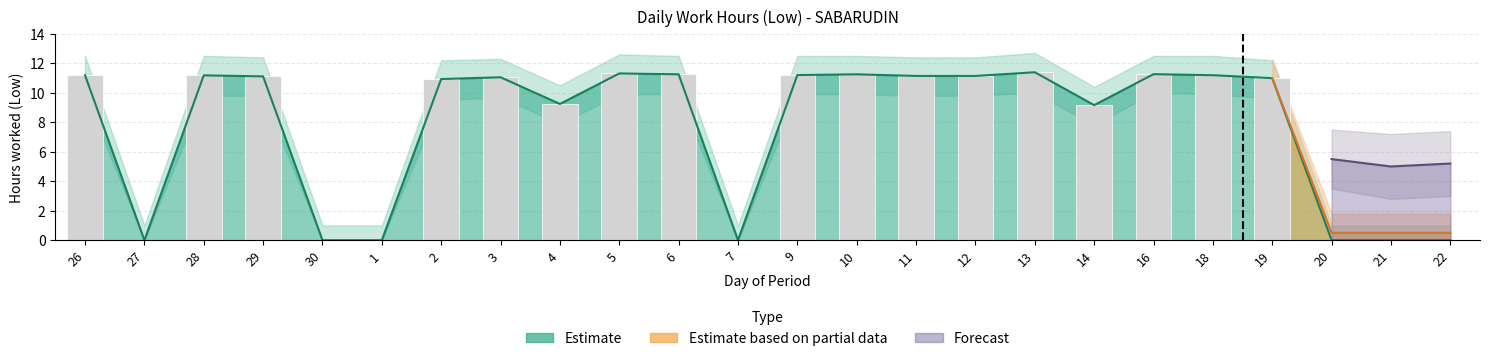

How many groups of bars are there?

24